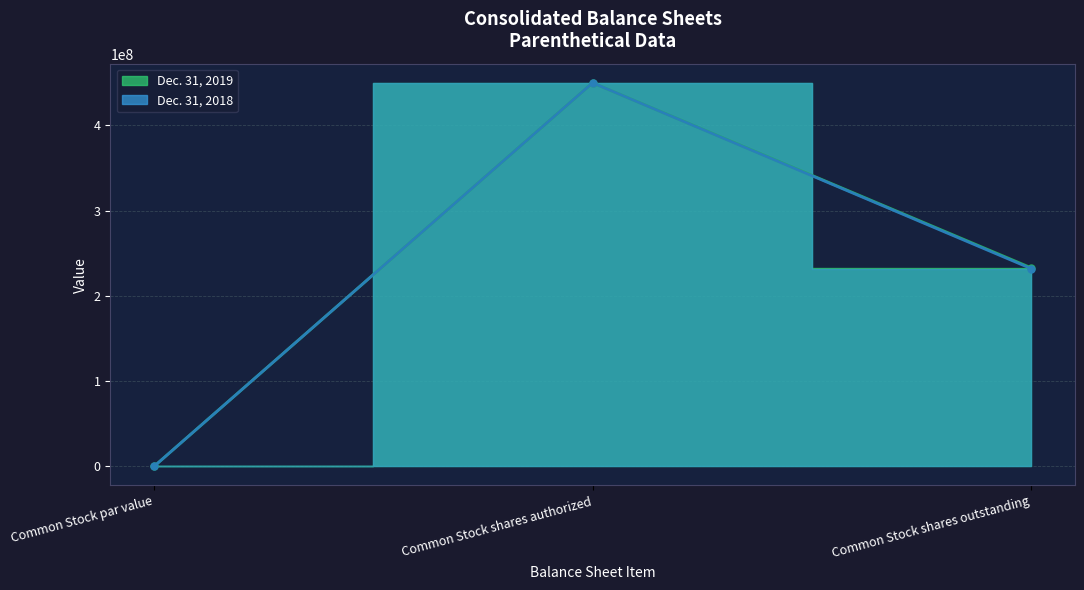

What is the label of the 3rd point from the right?

Common Stock par value